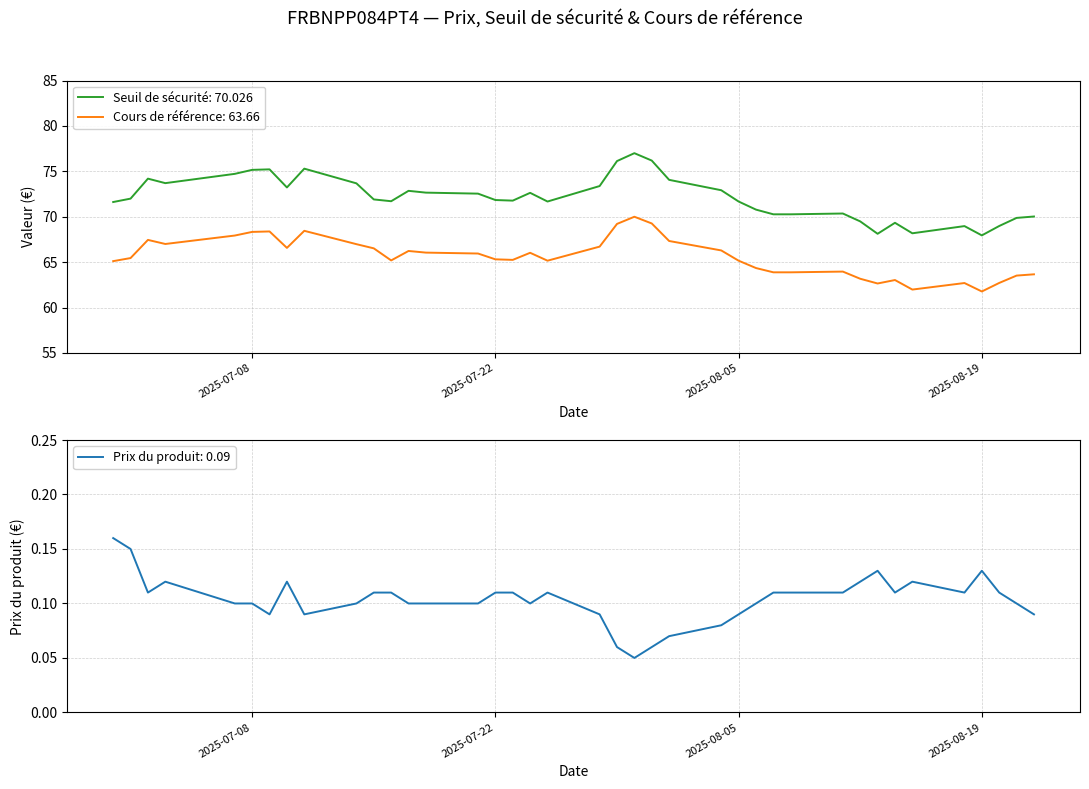

What is the minimum value shown in the chart?

0.1